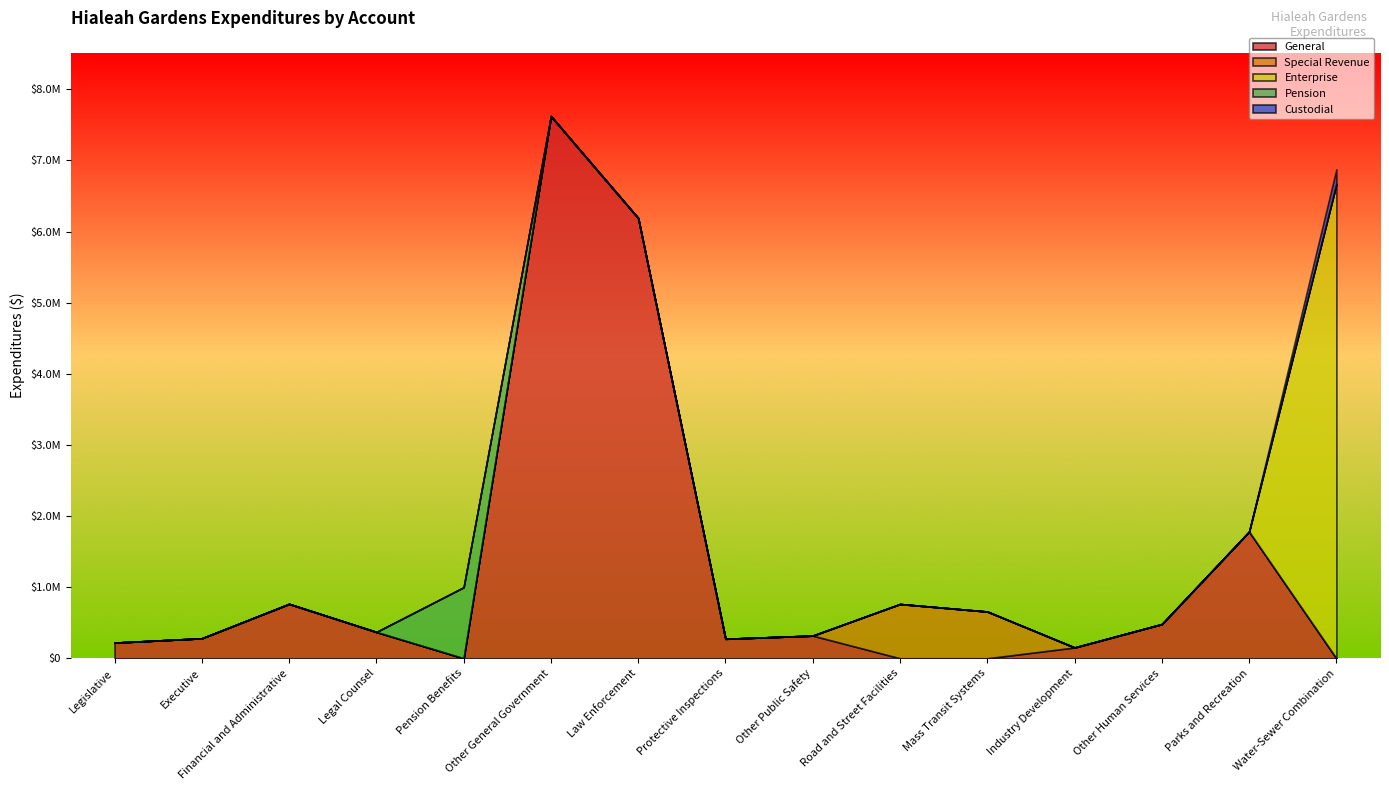

The Special Revenue series shows 0 at Pension Benefits. True or false?

True